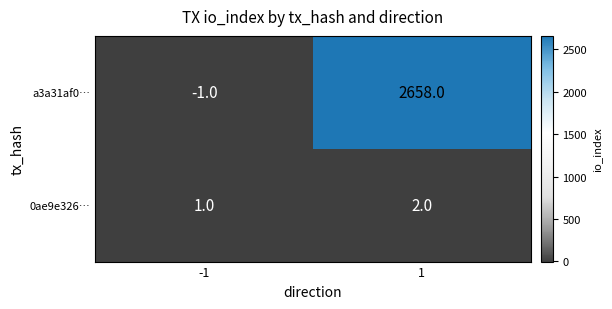

What is the difference between the maximum and minimum values in the a3a31af0… series?

2659